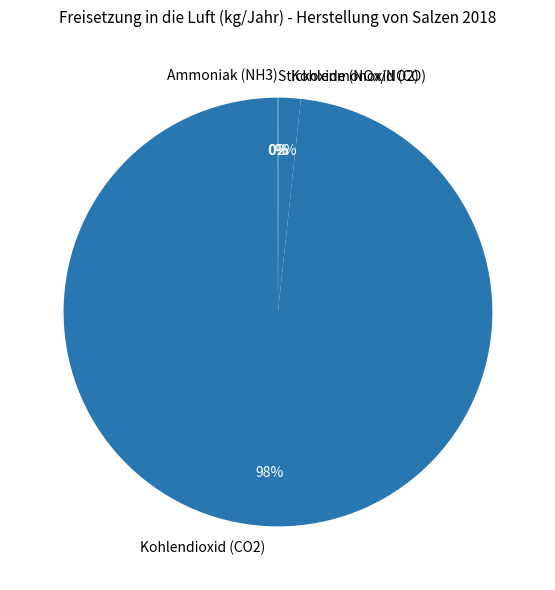

The Kohlendioxid (CO2) slice represents 98% of the pie. True or false?

True